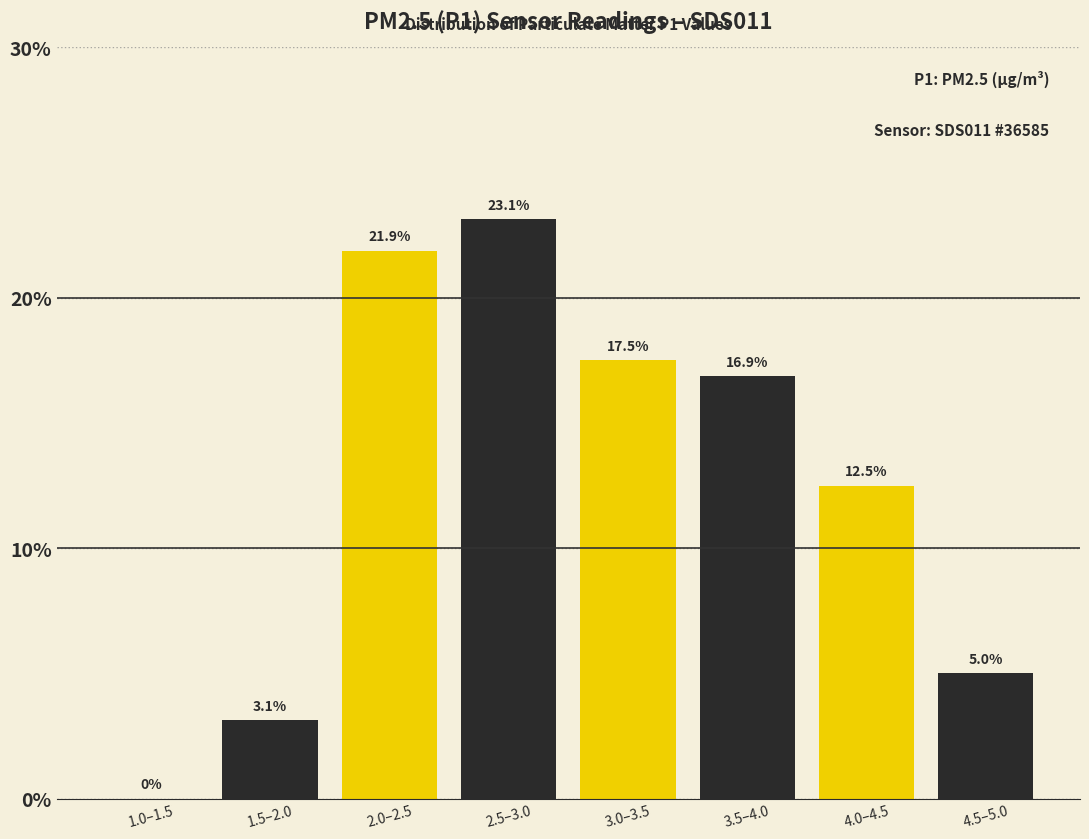

Are the bars horizontal?

No